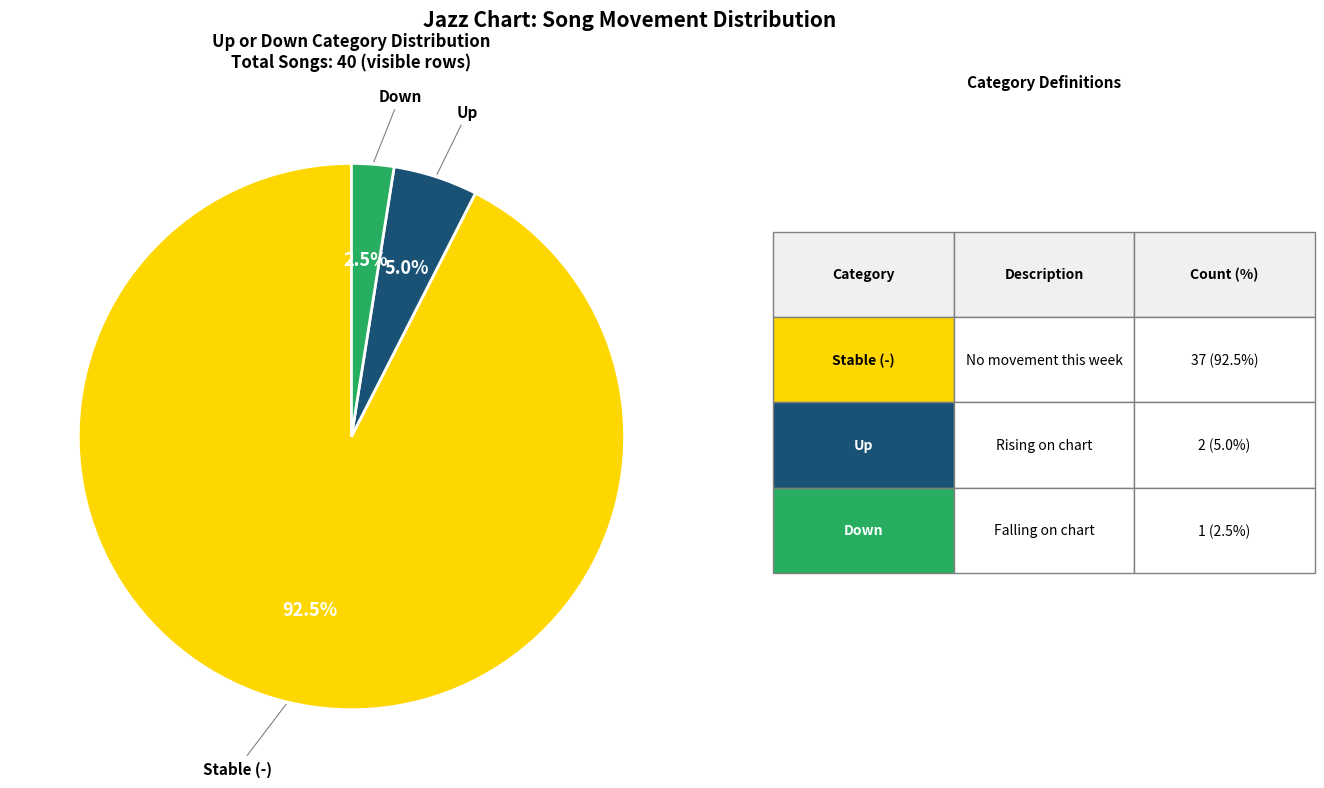

Is there a majority slice in this chart?

Yes